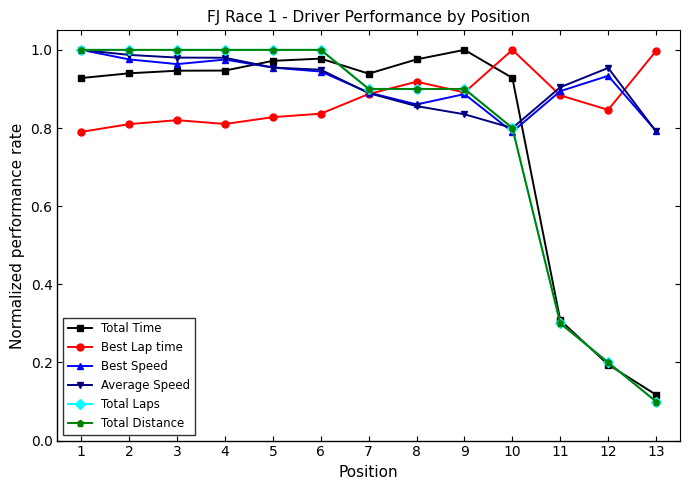

What is the sum of all Total Time values?

10.2